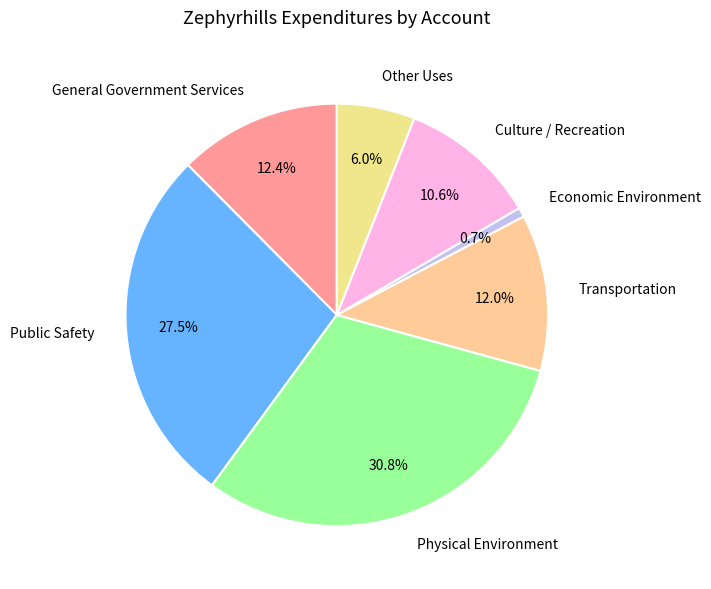

To the nearest percent, what percentage of the pie is Culture / Recreation?

11%